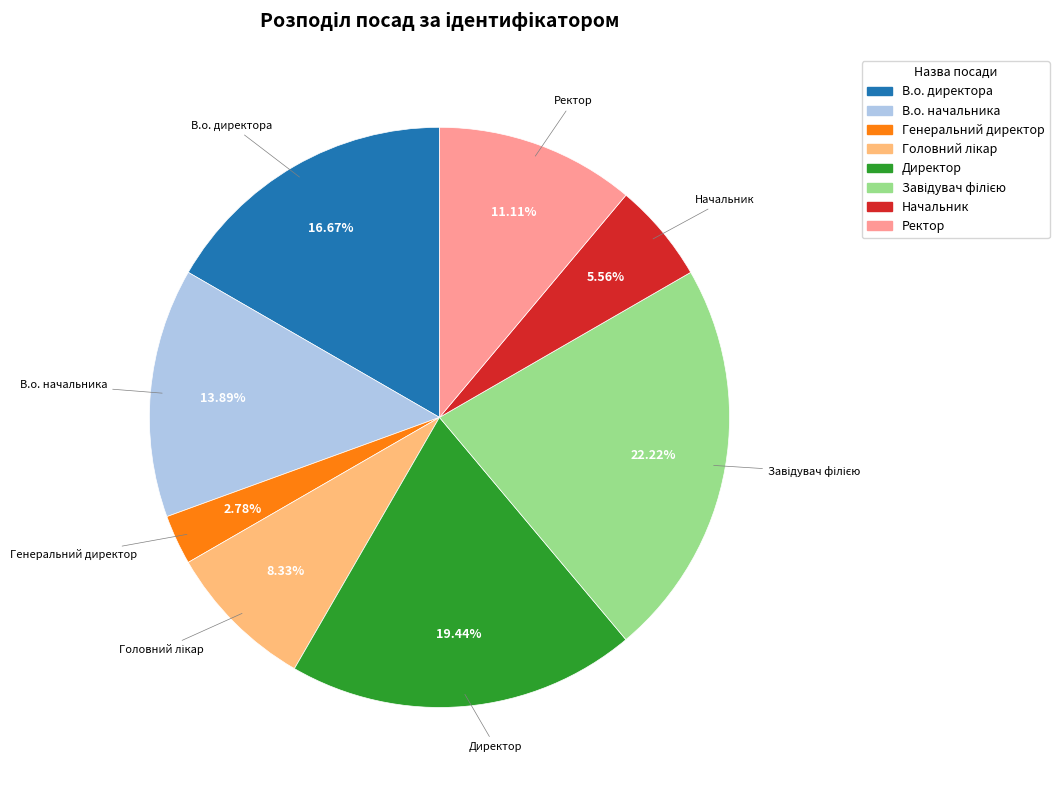

Combined, do Начальник and Директор account for over 50%?

No